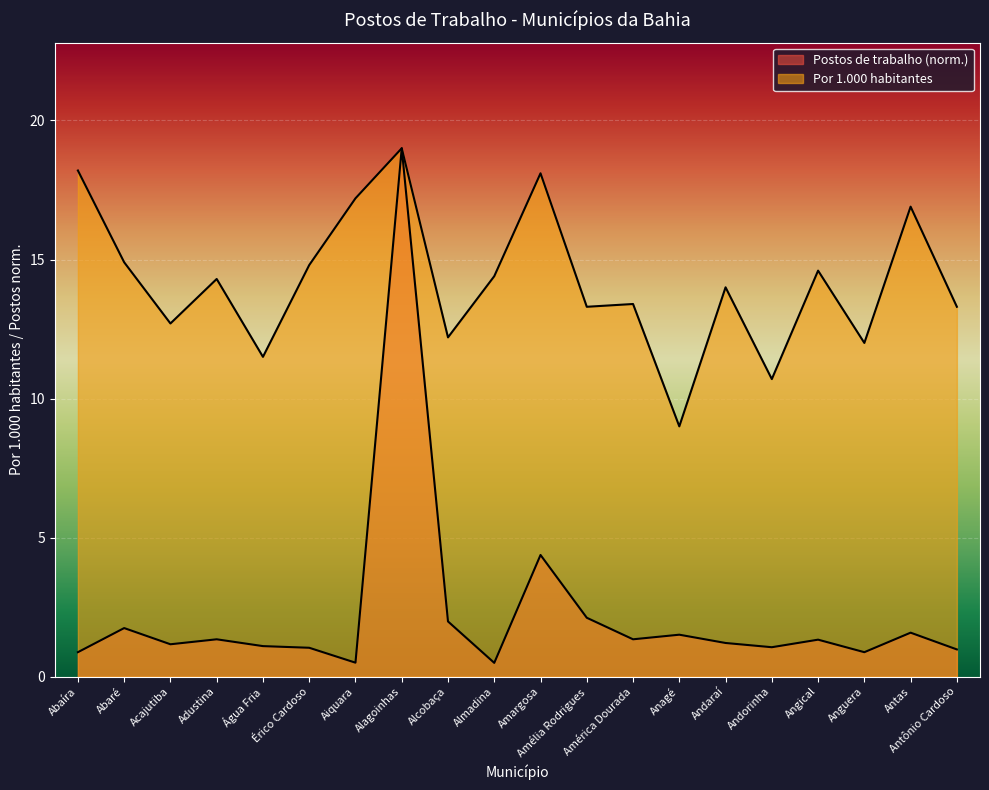

In Postos de trabalho por 1.000 hab., how many points are higher than both neighbors (excluding endpoints)?

7